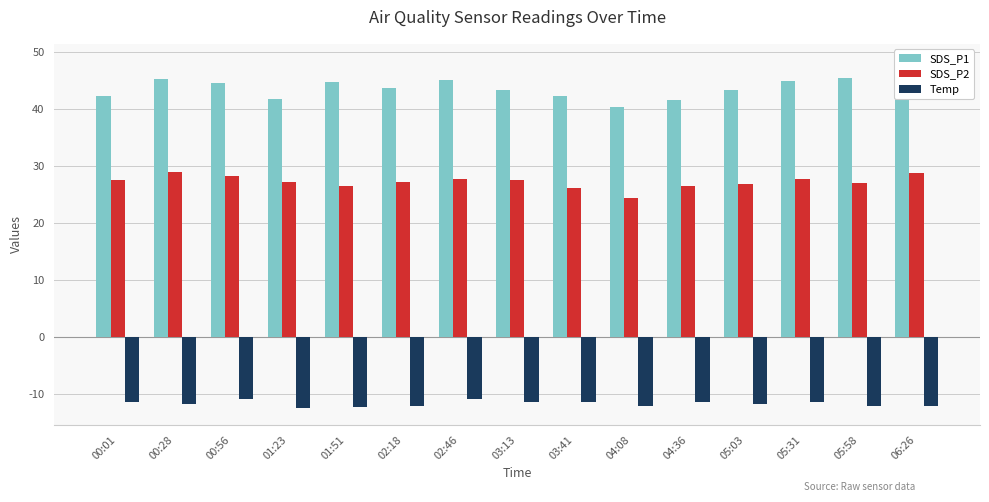

What is the sum of the SDS_P1 values at 04:36 and 05:03?

84.9